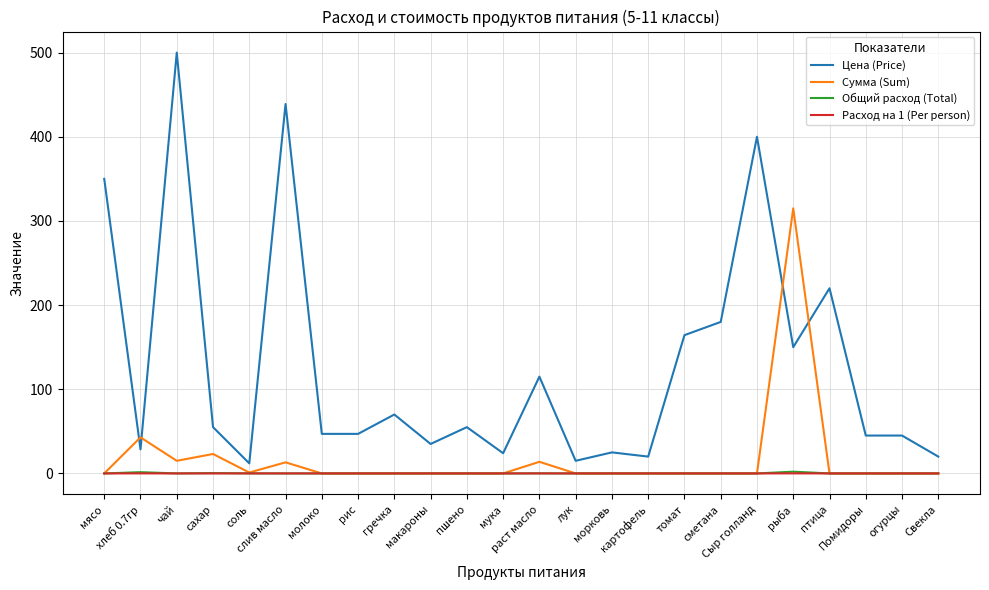

Which series has the largest total across all categories?

Цена (Price)